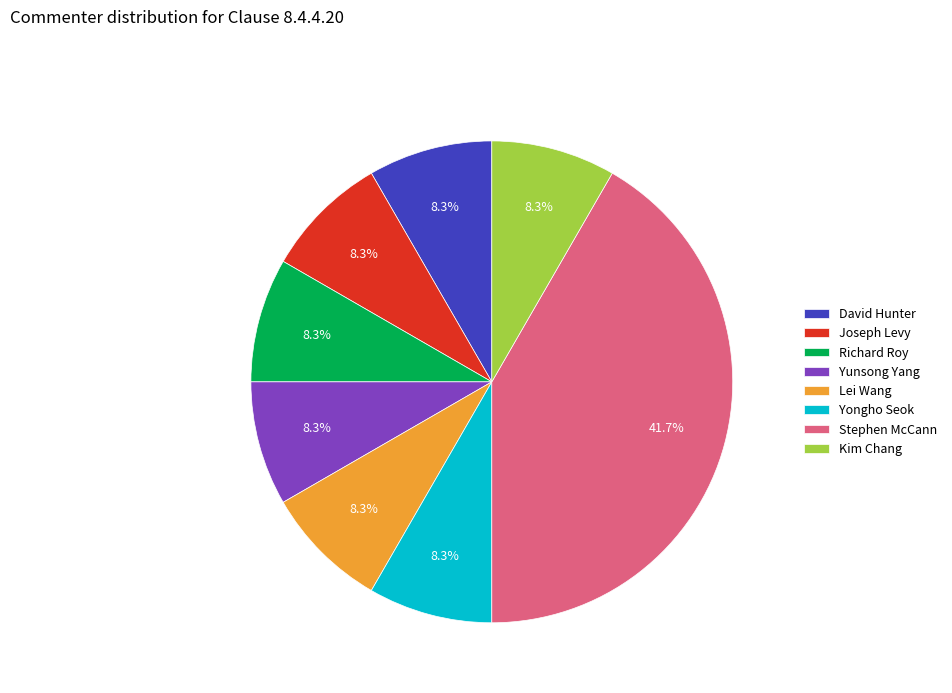

To the nearest percent, what is the difference between the largest and smallest slice percentages?

33%